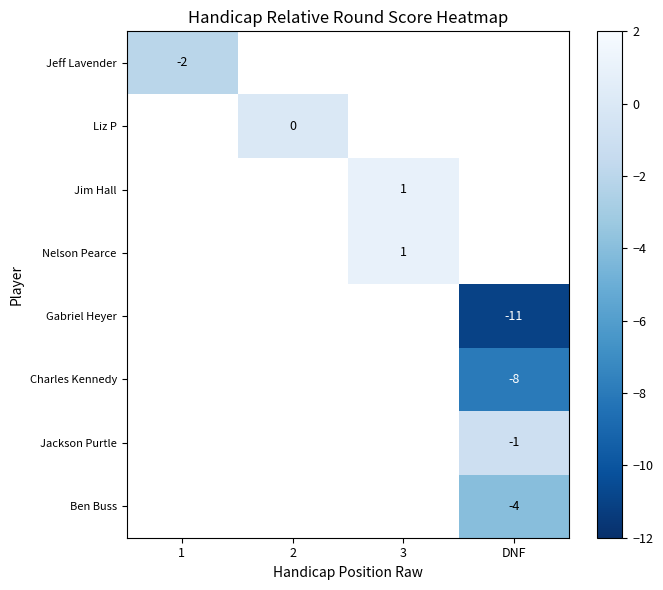

Is it true that Jeff Lavender equals -2 at 1?

True